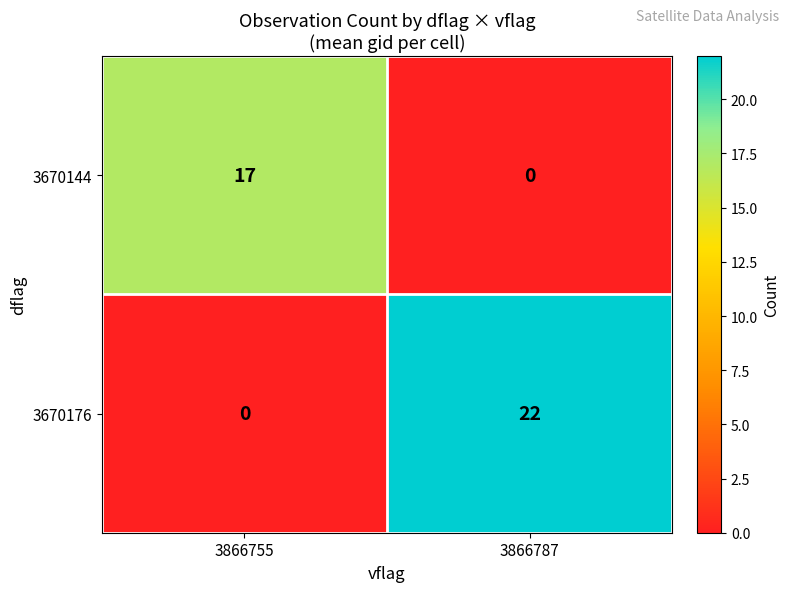

What is the spread (max minus min) of values at 3866755?

17